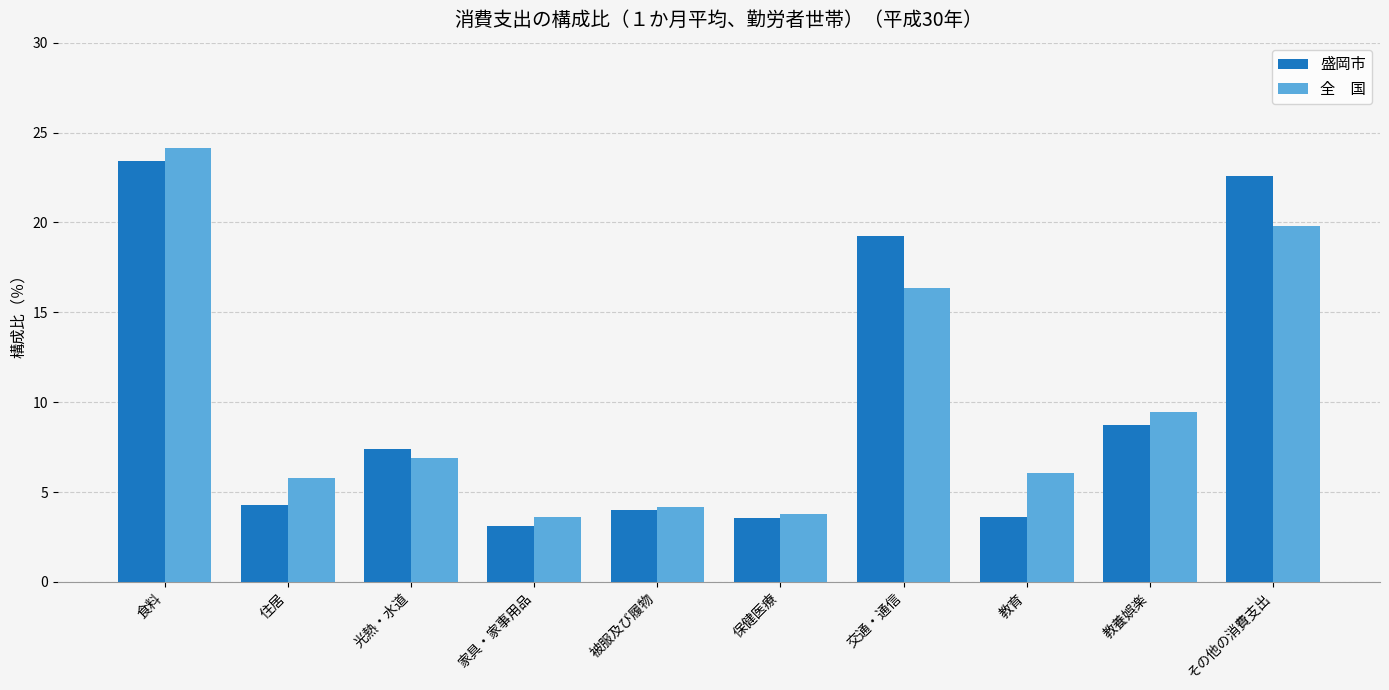

What position from the left is 保健医療?

6